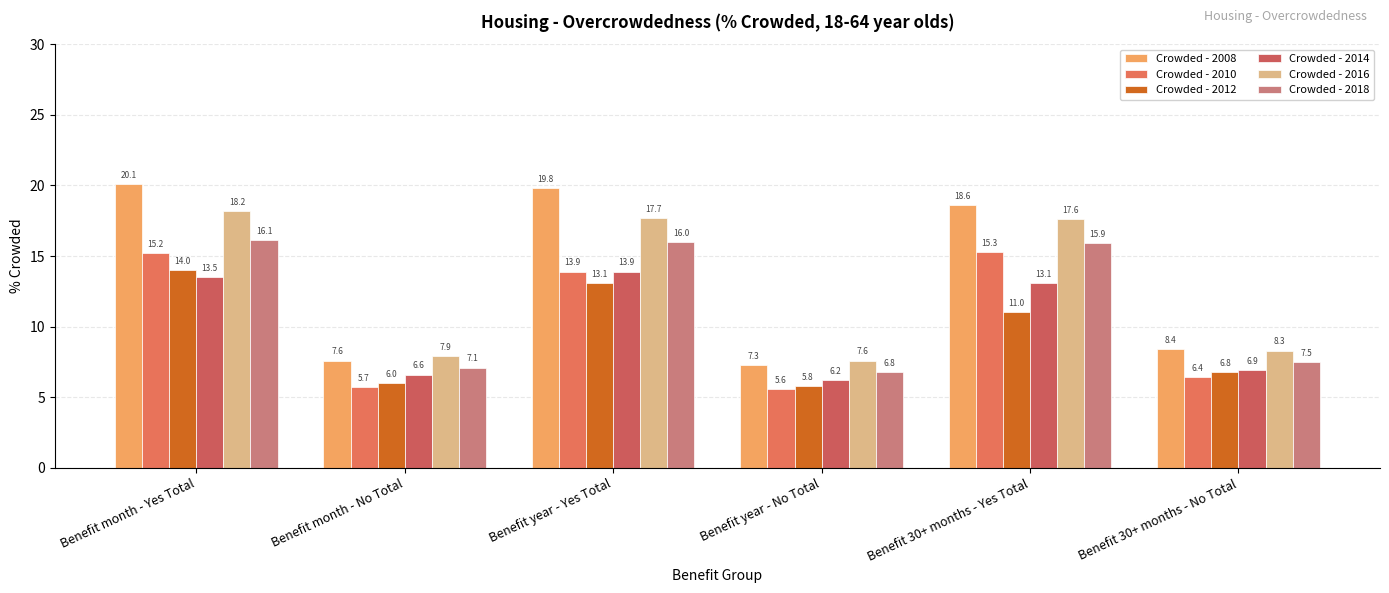

What position from the left is Benefit 30+ months - No Total?

6